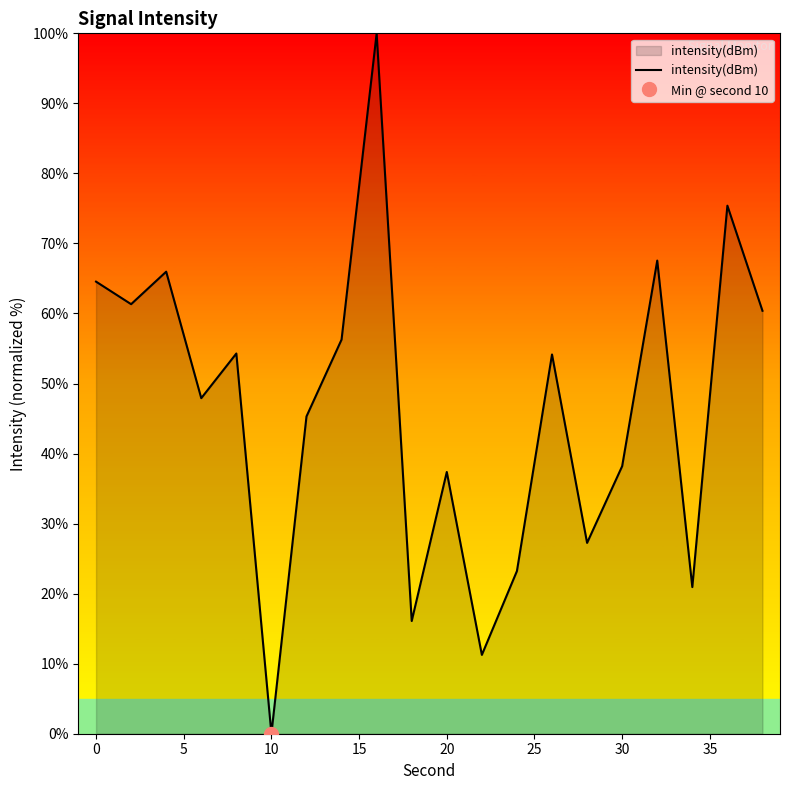

True or false: there are more than 0 points higher than both neighbors.

True